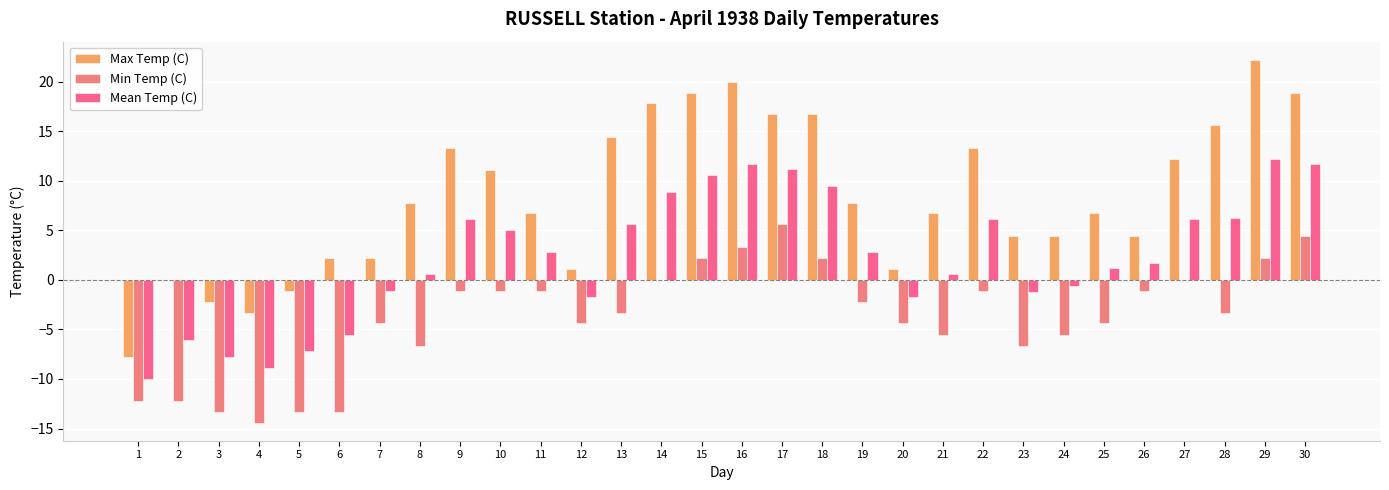

Which series has the widest spread of values?

Max Temp (C)